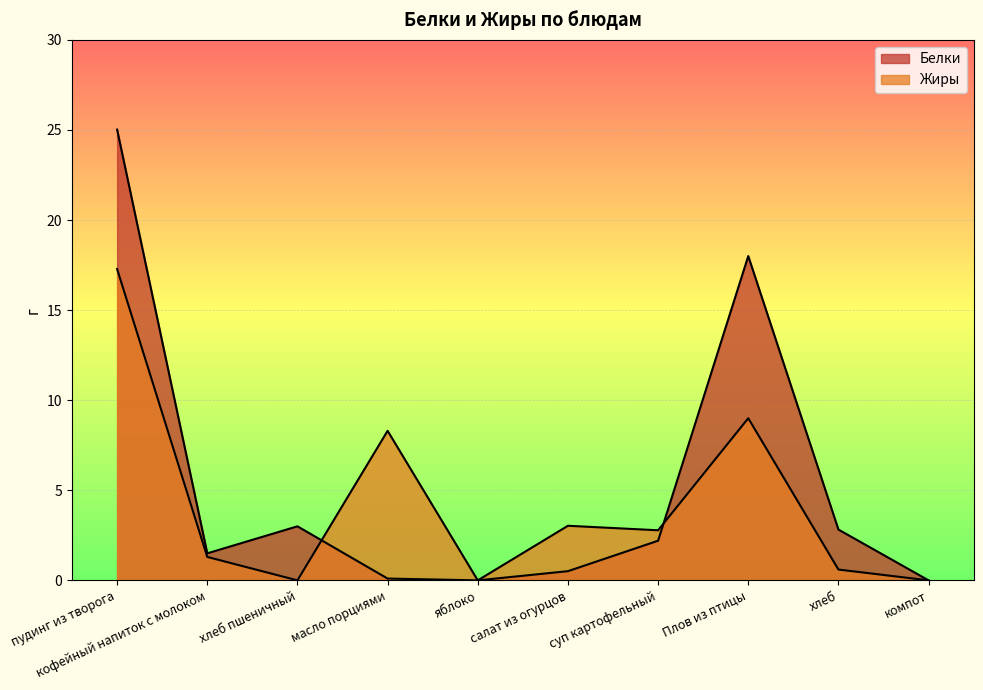

Rank the series at масло порциями from highest to lowest value.

Жиры, Белки